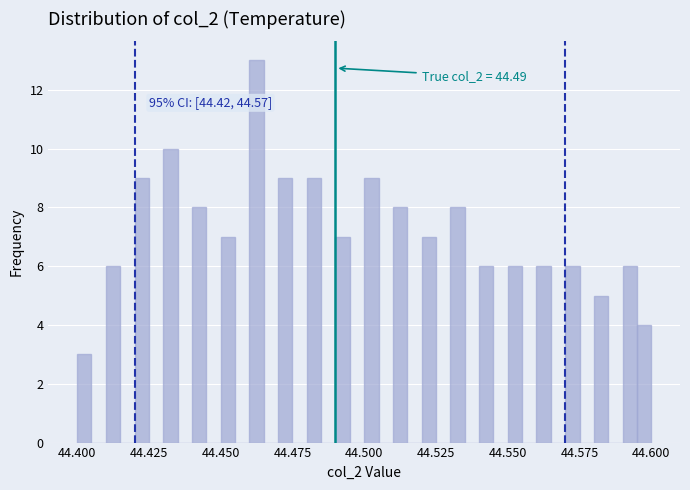

Around what value on the x-axis is the tallest bar? Give the approximate position of its centre, as read against the axis.

44.465